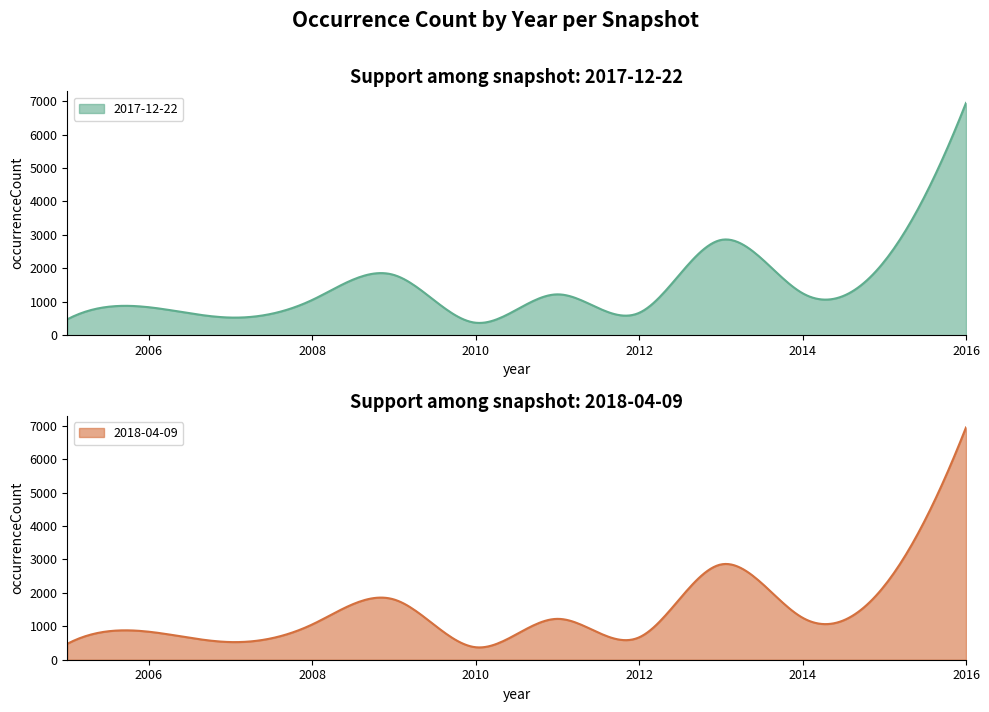

Reading left to right, transcribe all the data shown in this chart.

2017-12-22: 476	837	528	1057	1801	373	1222	670	2849	1255	2207	6947
2018-04-09: 476	837	528	1057	1801	373	1222	670	2849	1255	2207	6947